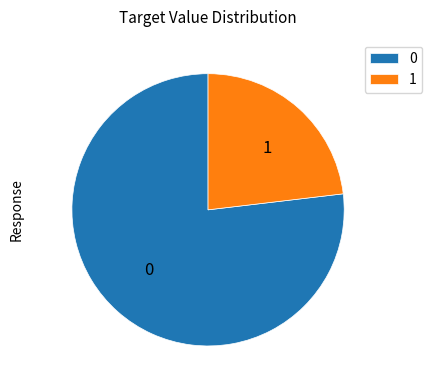

What is the smallest slice in the pie chart?

1